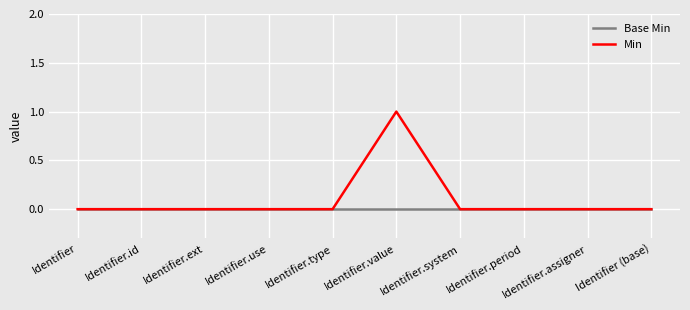

What are all the series names shown in the legend?

Base Min, Min